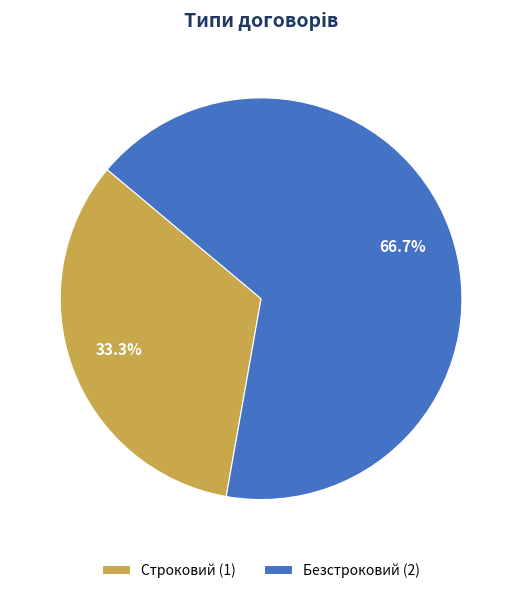

To the nearest percent, what portion does Безстроковий represent?

67%